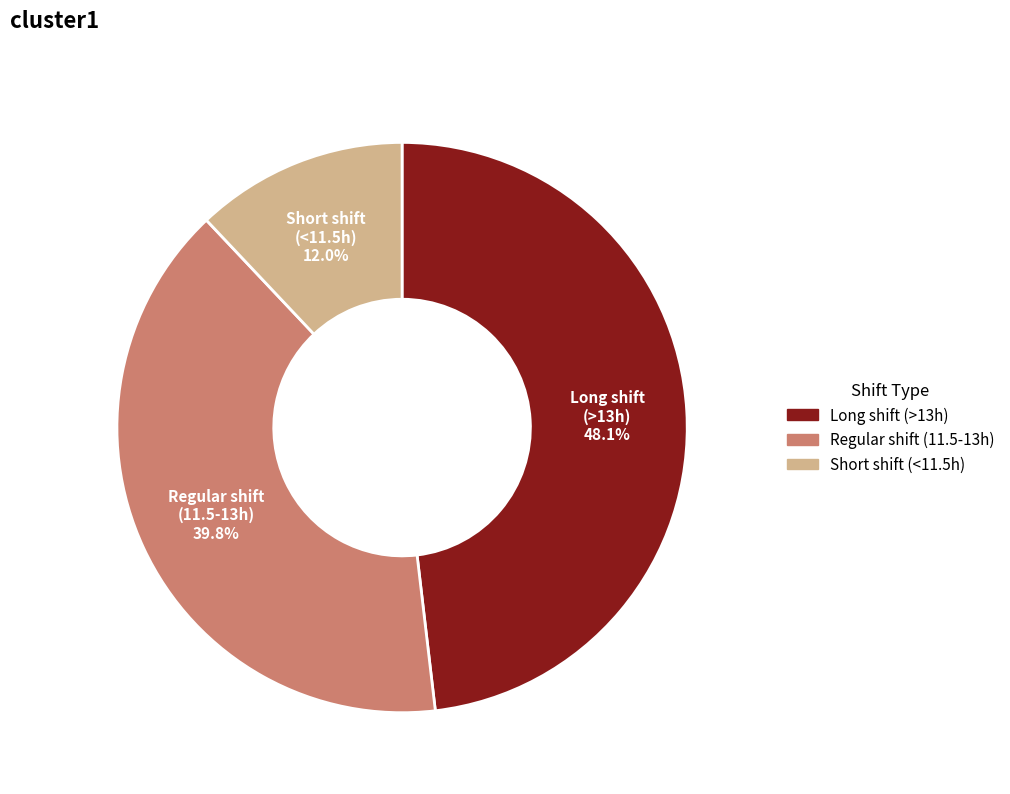

Is there a majority slice in this chart?

No